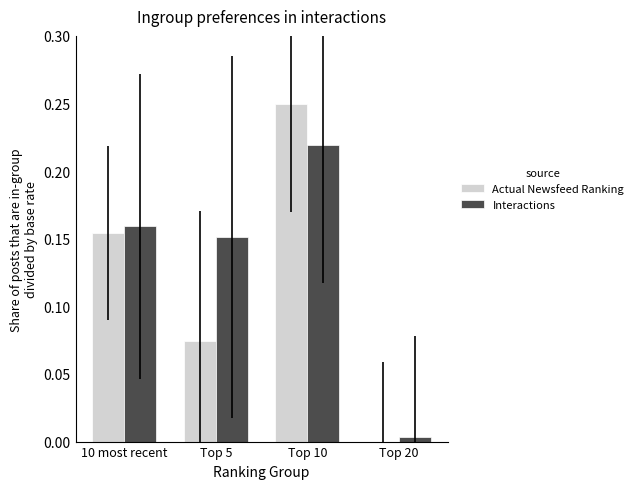

Which series has the widest spread of values?

Actual Newsfeed Ranking